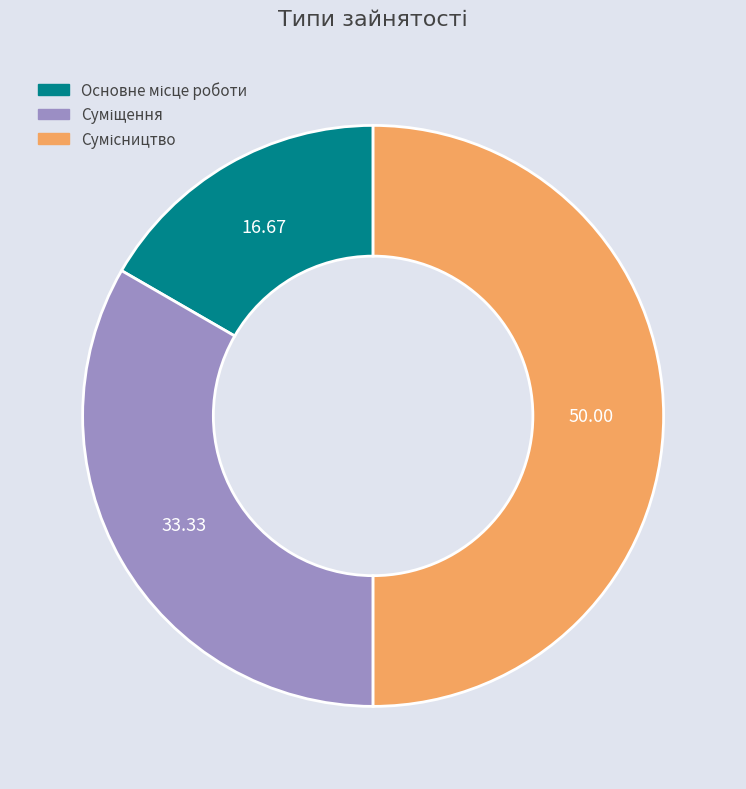

What is the ratio of the value at Суміщення to the value at Сумісництво?

0.7